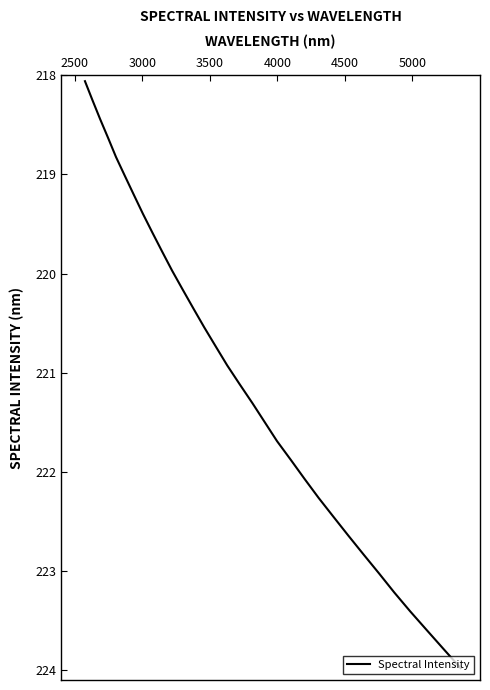

What is the difference between the maximum and minimum values?

5.9